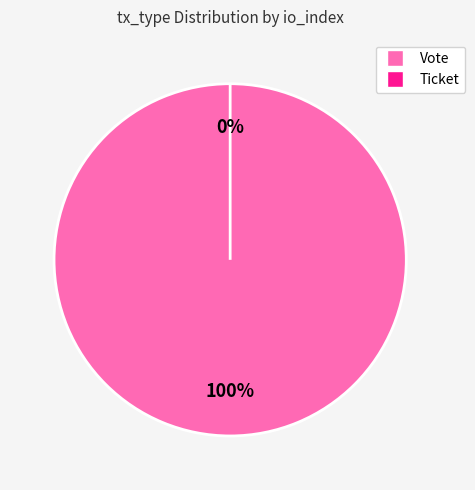

How many slices are in this pie chart?

2